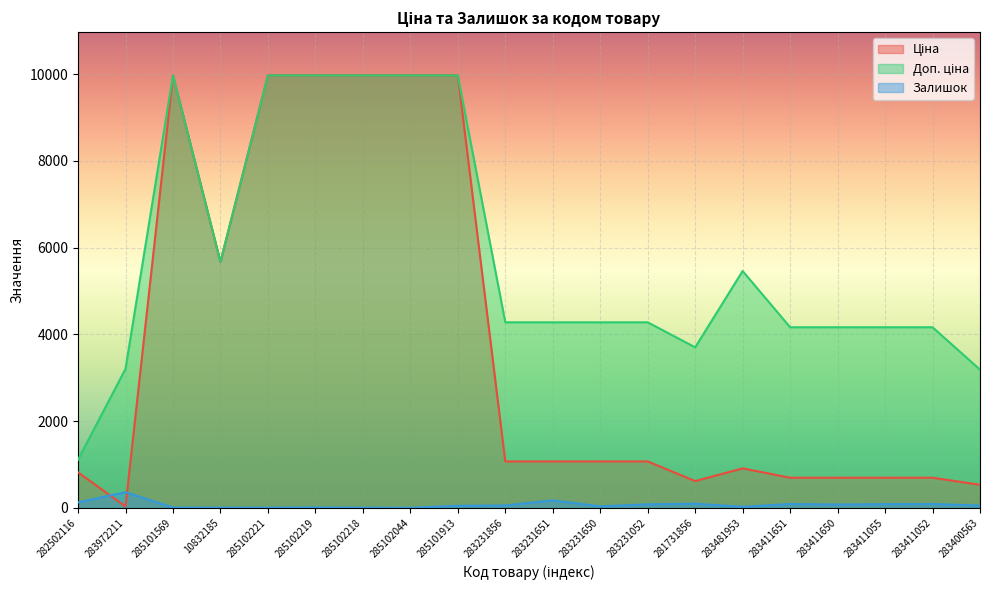

At how many categories does at least one series exceed 9938?

6